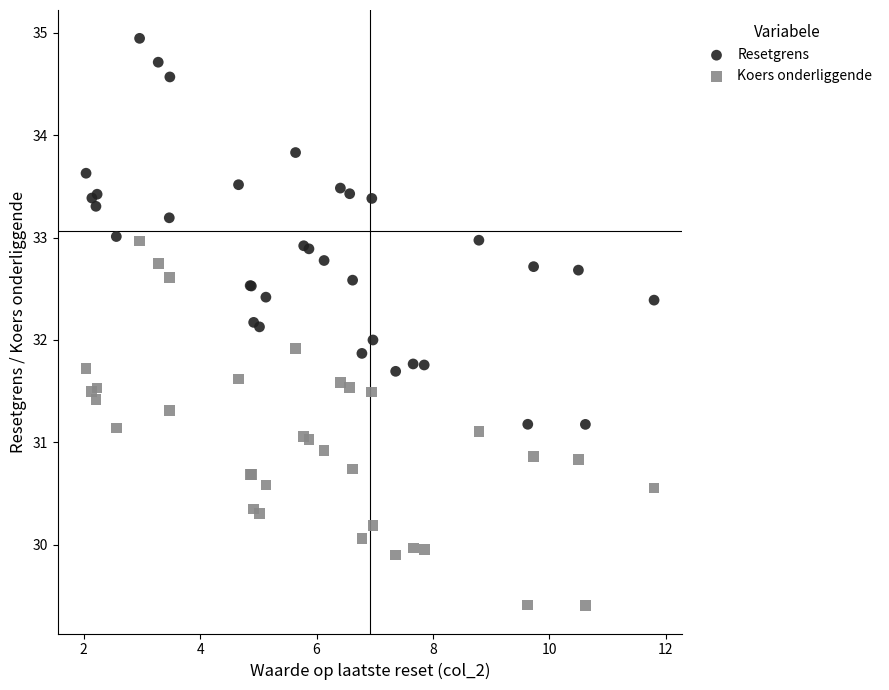

Which series reaches the minimum Y coordinate?

Koers onderliggende